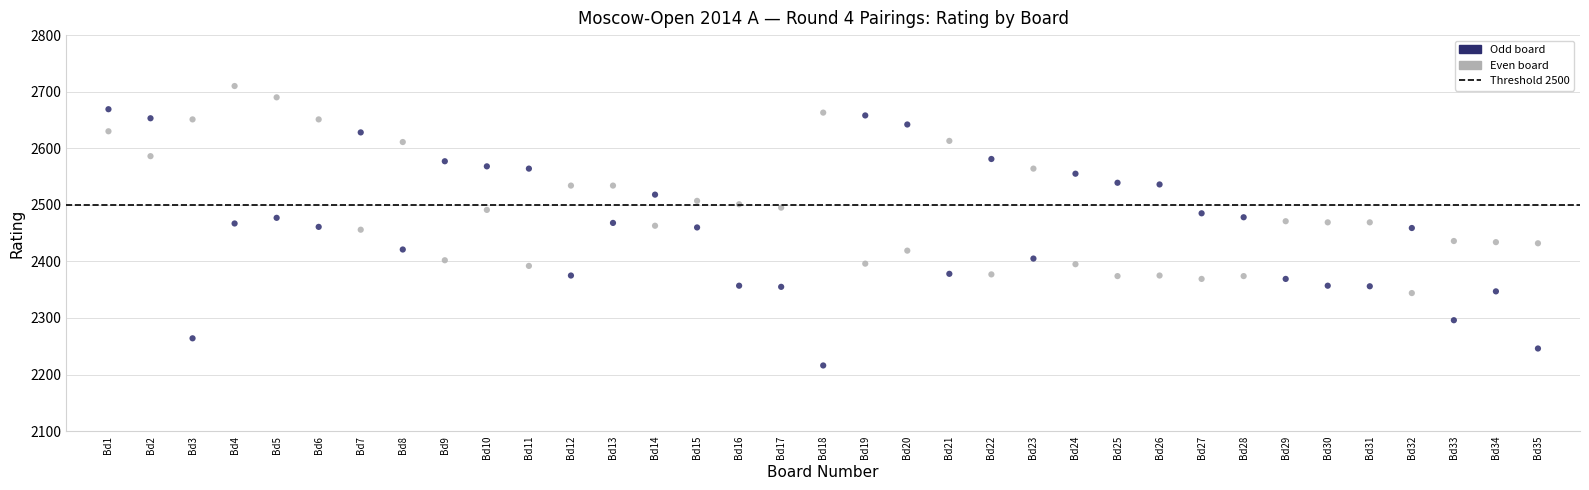

Across all data points, what is the range of X values (max minus min)?

34